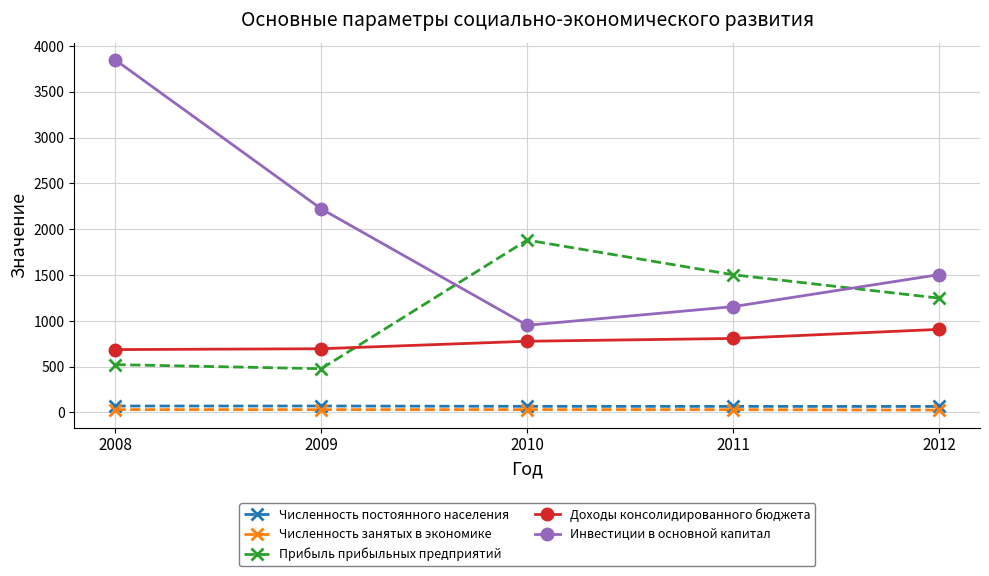

Which category has the highest value in the Доходы консолидированного бюджета series?

2012